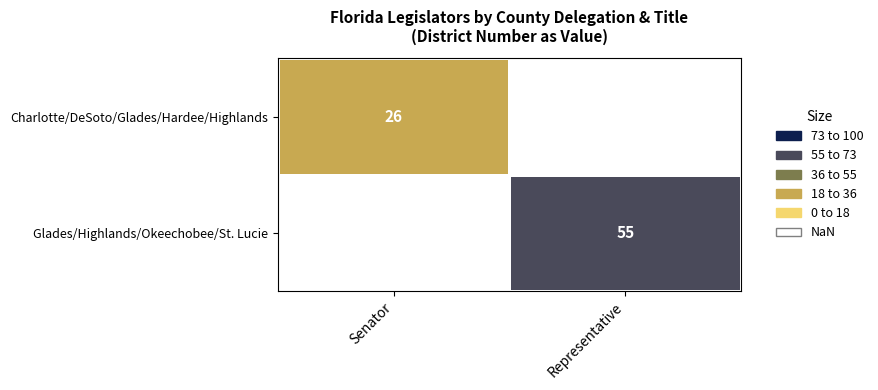

At Senator, list the series in order from smallest to largest.

Charlotte/DeSoto/Glades/Hardee/Highlands, Glades/Highlands/Okeechobee/St. Lucie